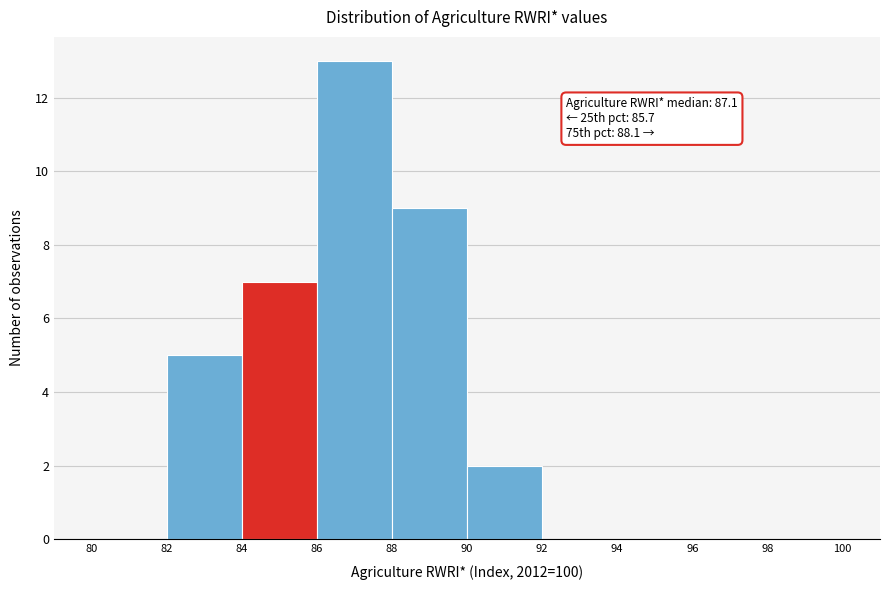

Over which range of the x-axis is the bar tallest?

86 to 88